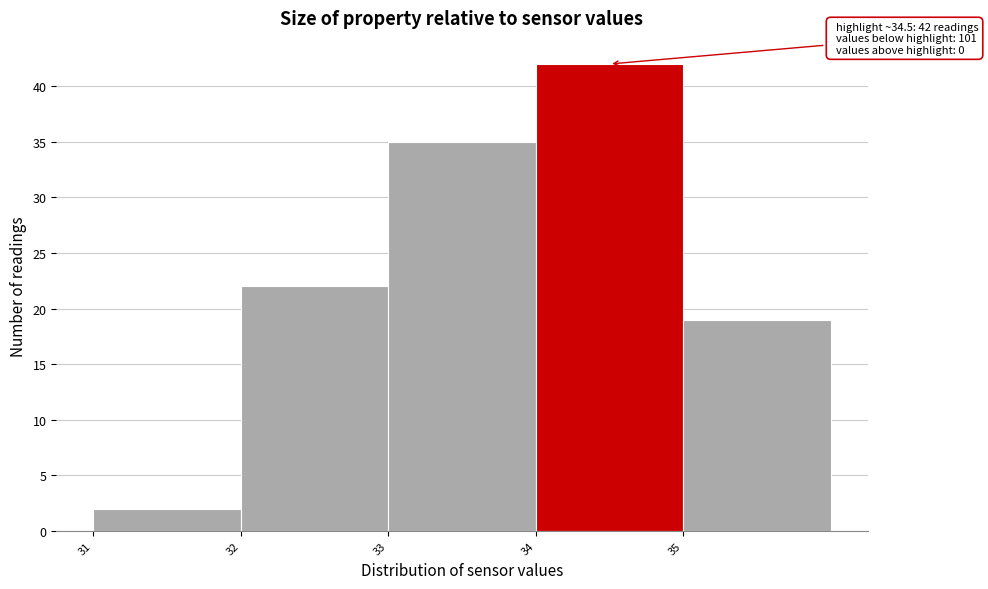

Which range on the x-axis has the tallest bar?

34 to 35